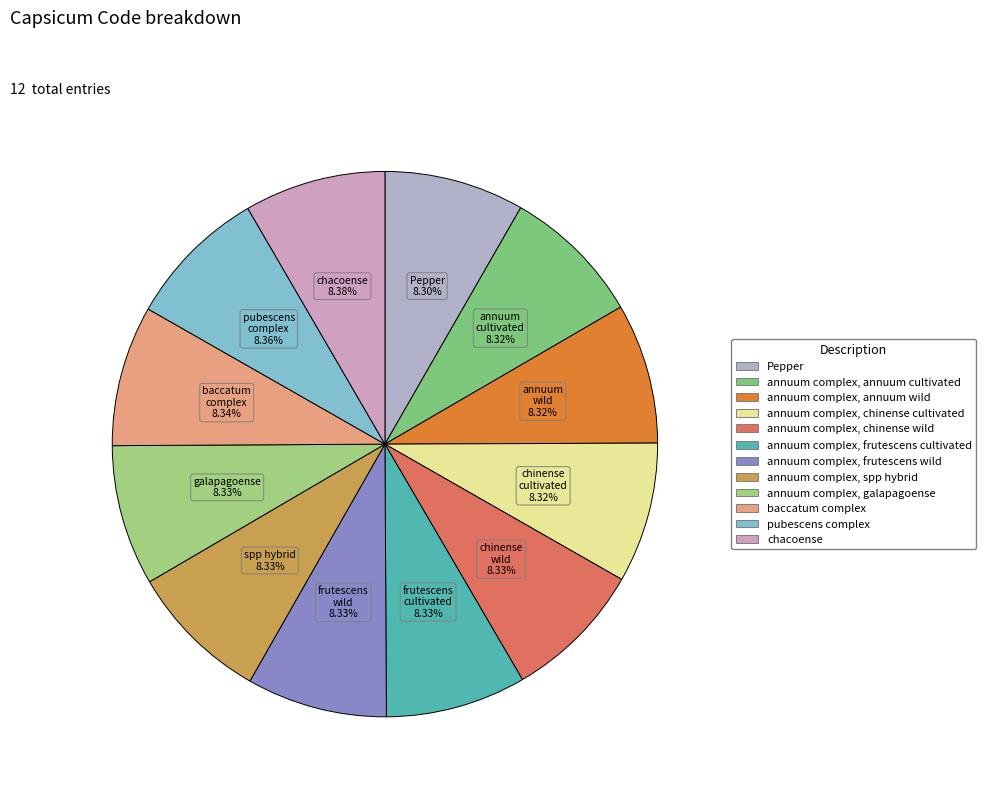

To the nearest percent, what is the combined percentage of annuum complex, chinense wild and annuum complex, spp hybrid?

17%